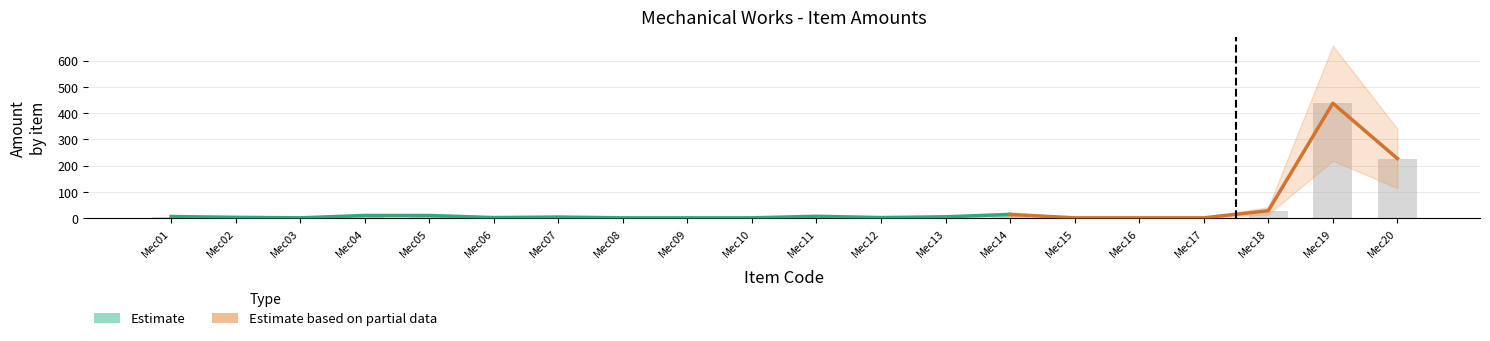

Rank the categories by Amount value from lowest to highest.

Mec03, Mec08, Mec09, Mec10, Mec15, Mec16, Mec17, Mec06, Mec12, Mec02, Mec07, Mec13, Mec01, Mec11, Mec04, Mec05, Mec14, Mec18, Mec20, Mec19